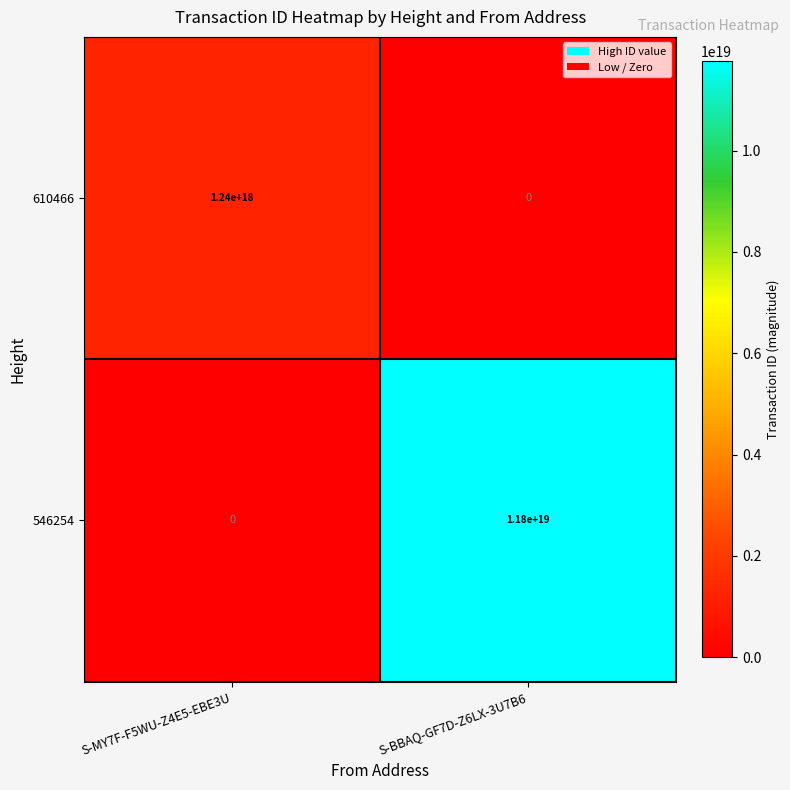

Which series has the widest spread of values?

546254